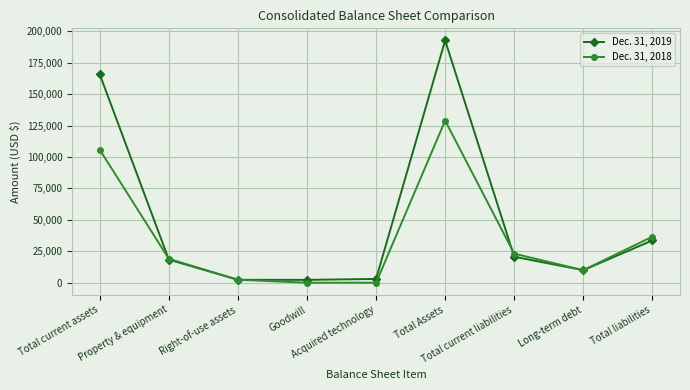

At how many categories does at least one series exceed 156721?

2